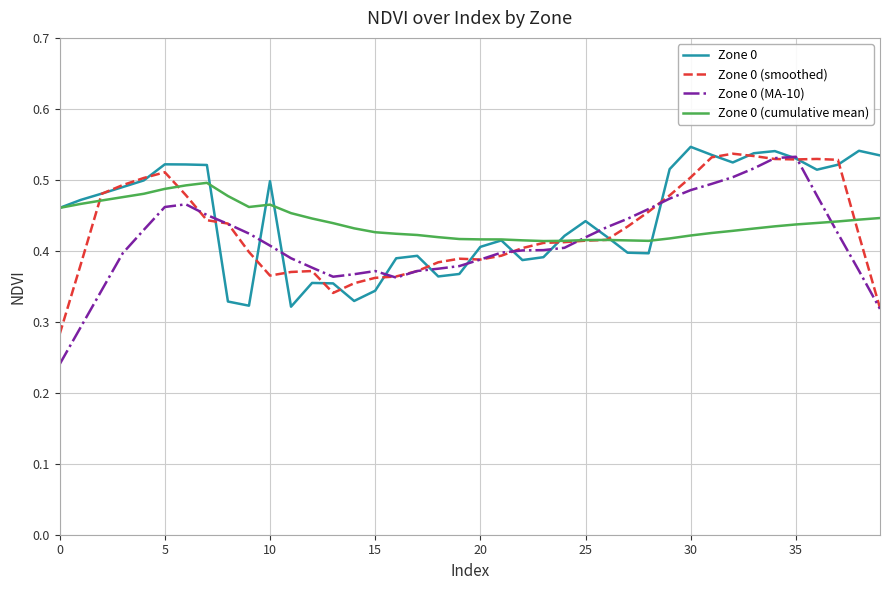

How many lines are shown in the chart?

4